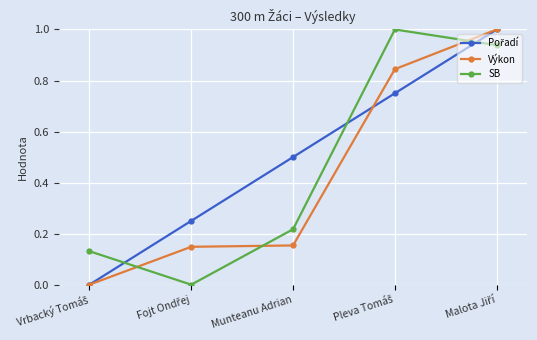

What is the sum of all Výkon values?

2.1